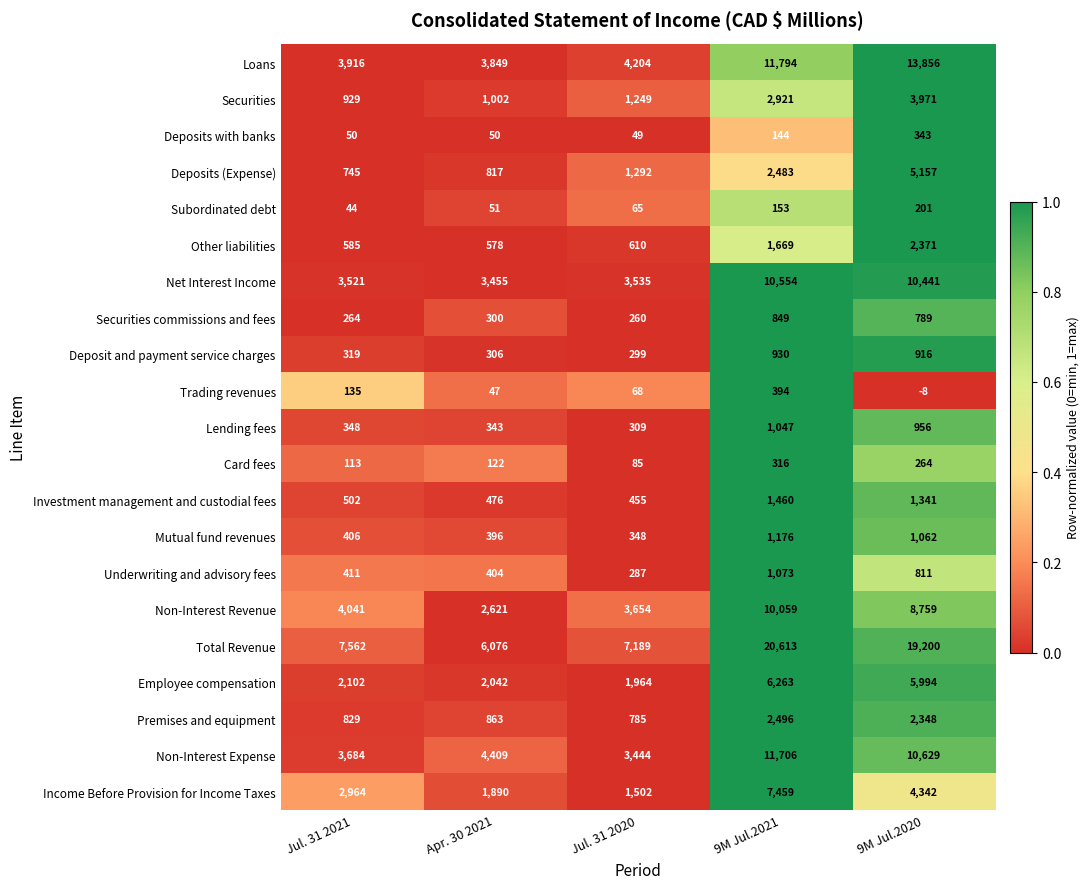

Which series changed the most between Jul. 31 2021 and Jul. 31 2020?

Income Before Provision for Income Taxes